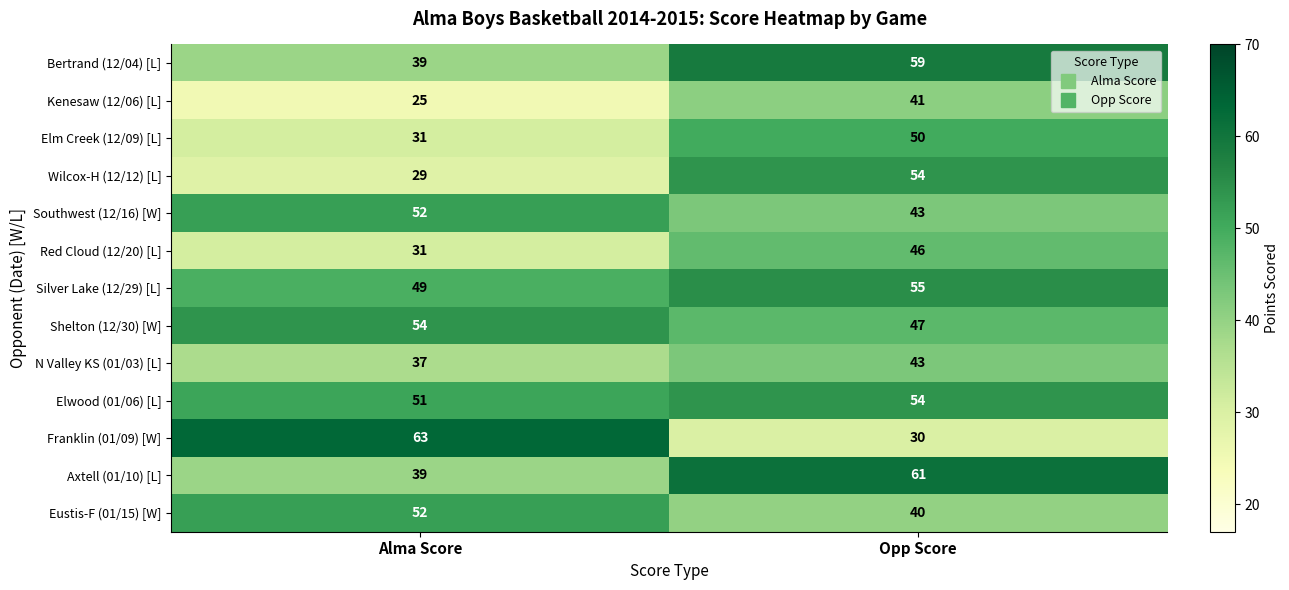

What is the difference between the Axtell (01/10) [L] values at Opp Score and Alma Score?

22